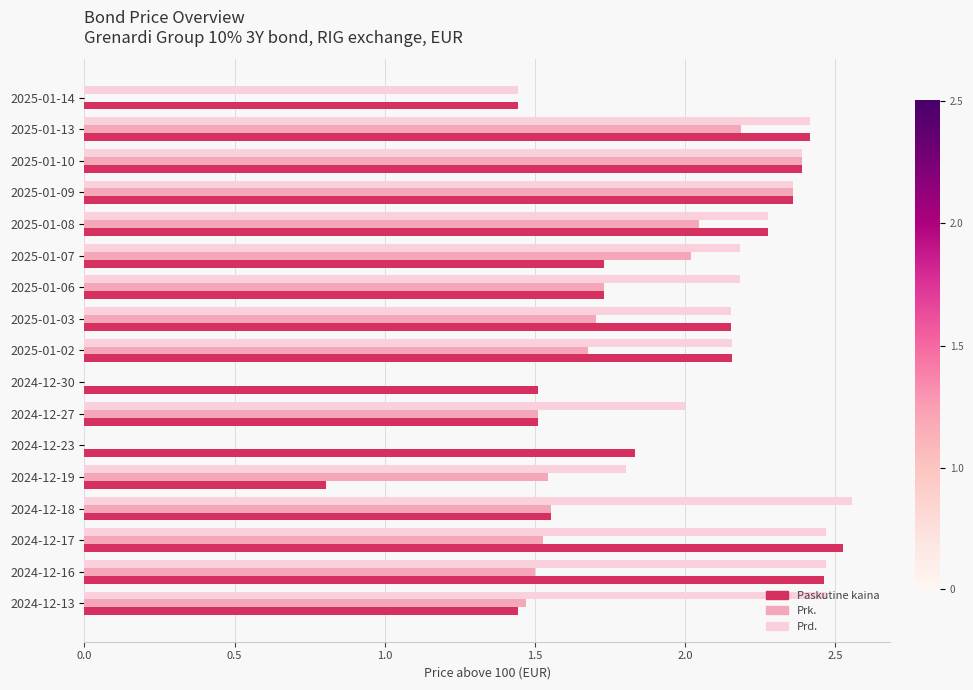

What is the sum of all Paskutine kaina values?

32.3